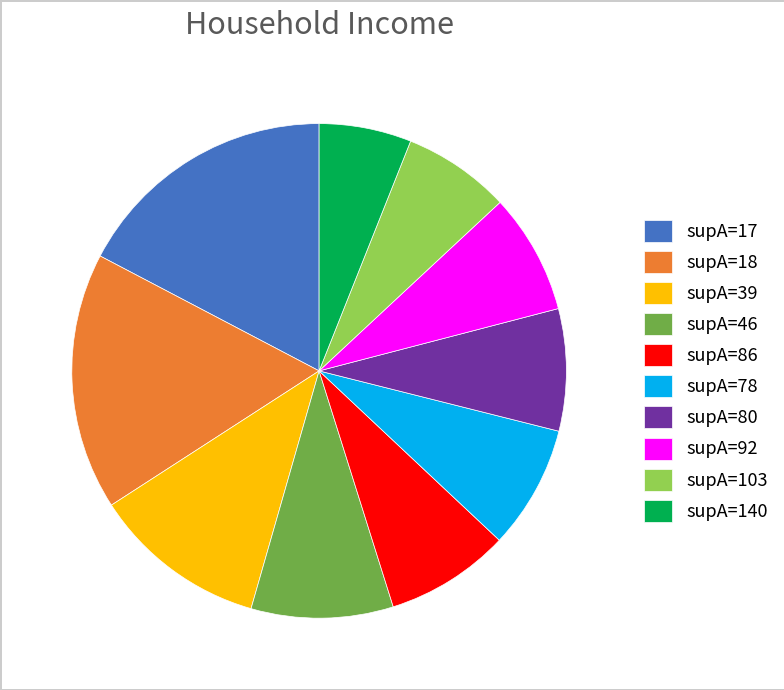

Does supA=78 represent more than half of the total?

No